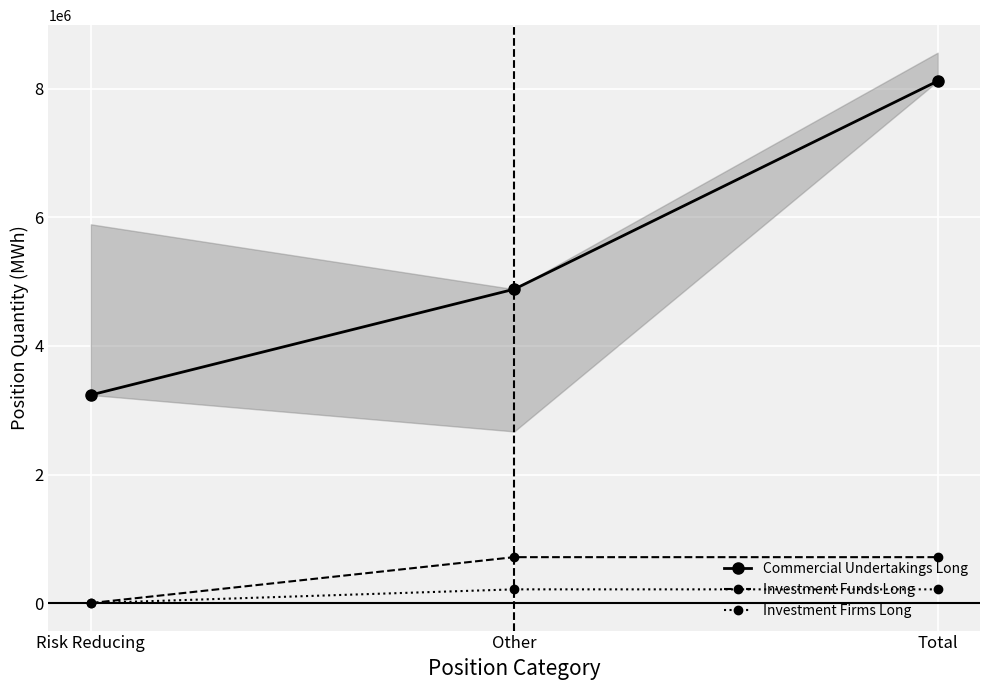

How many values in the Investment Firms Long series are below 213278?

1